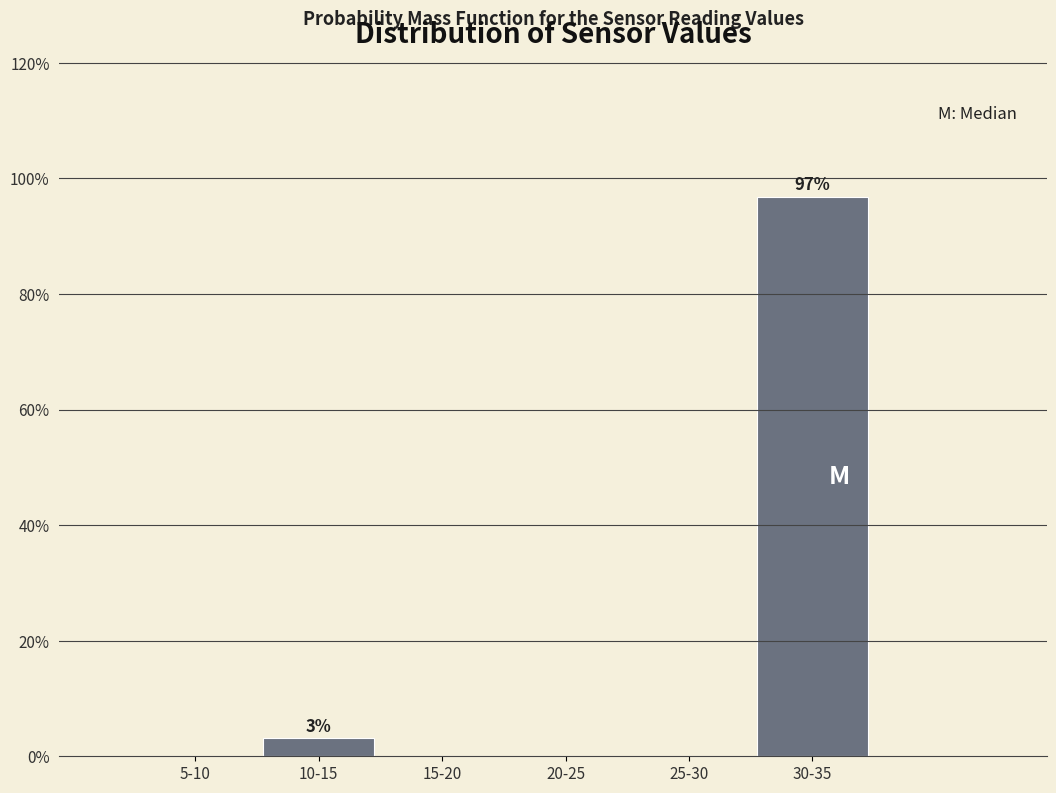

Reading left to right, transcribe all the data shown in this chart.

5-10=0.0	10-15=3.1	15-20=0.0	20-25=0.0	25-30=0.0	30-35=96.9